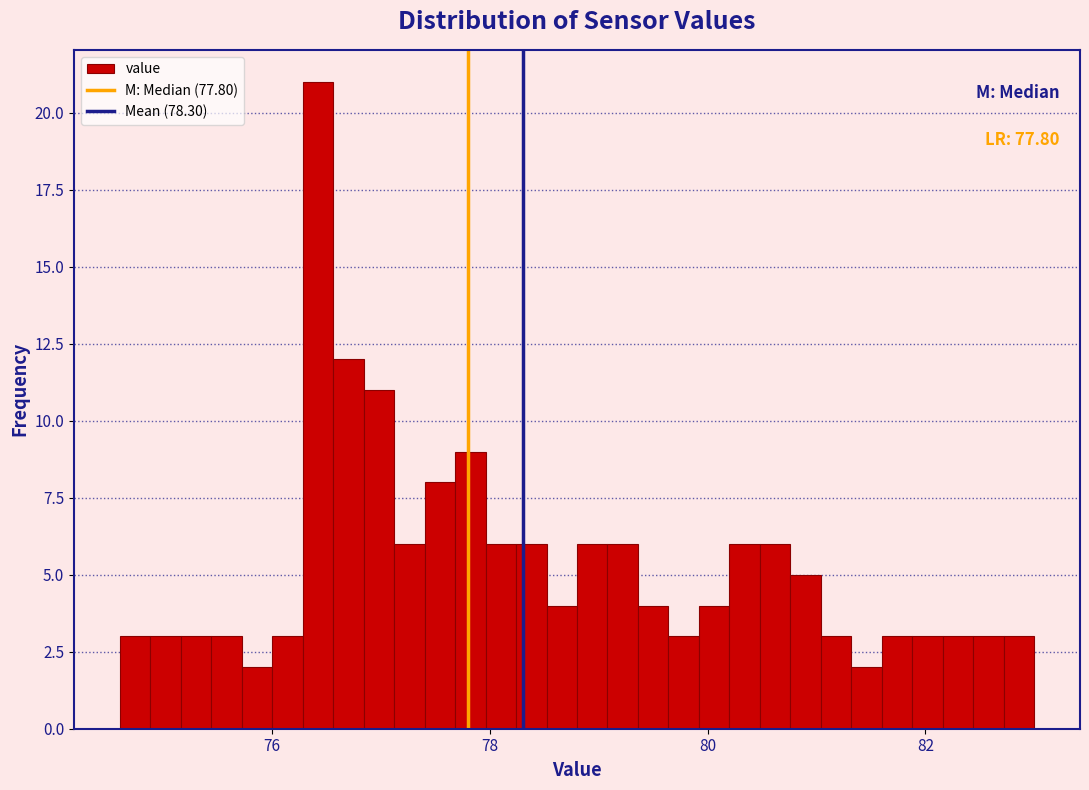

Read against the x-axis, roughly where is the centre of the tallest bar?

76.4